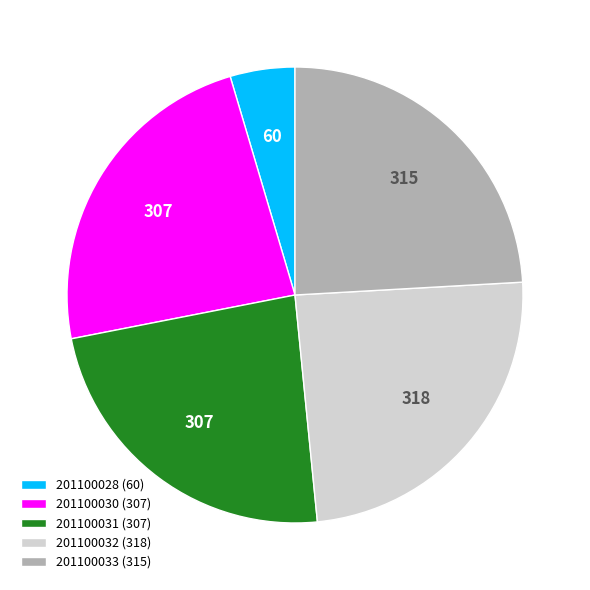

Do 201100030 (307) and 201100033 (315) together represent more than half of the pie?

No